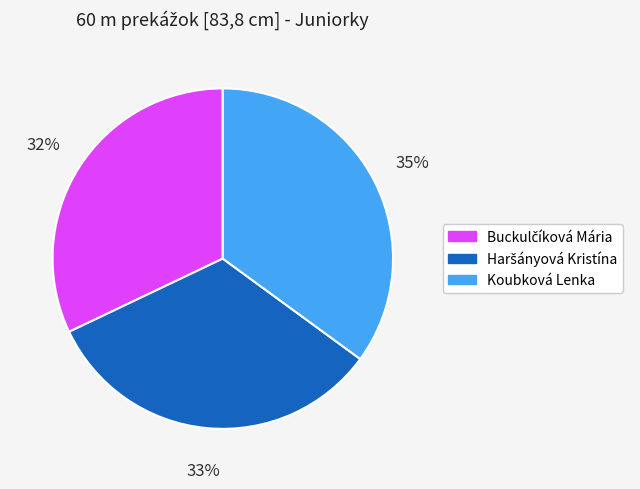

The Koubková Lenka slice represents 48% of the pie. True or false?

False